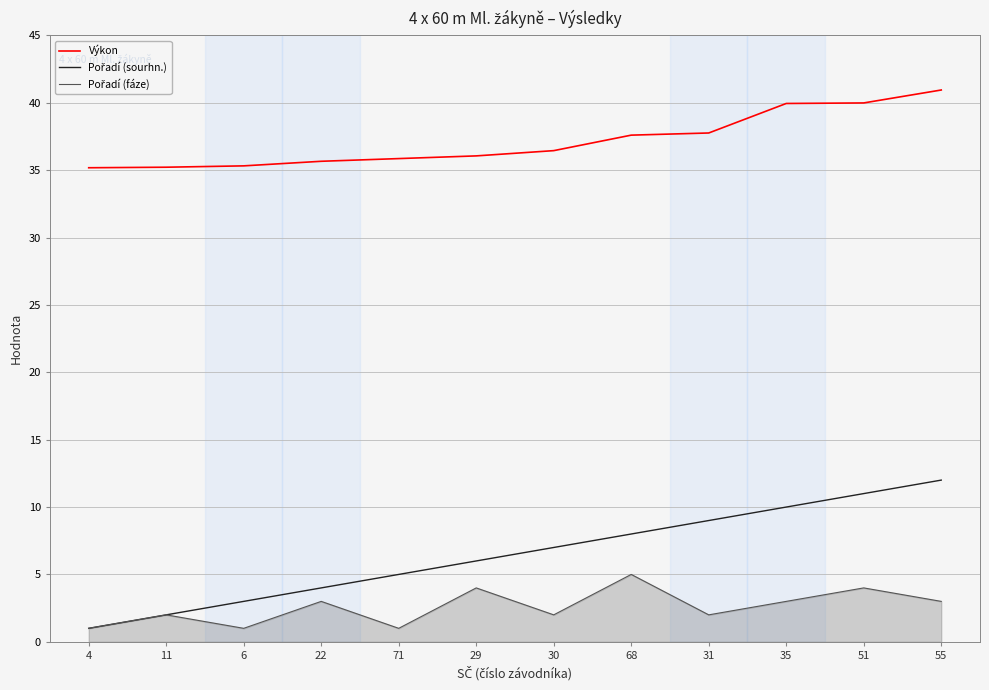

What is the total value across all series at 71?

41.9